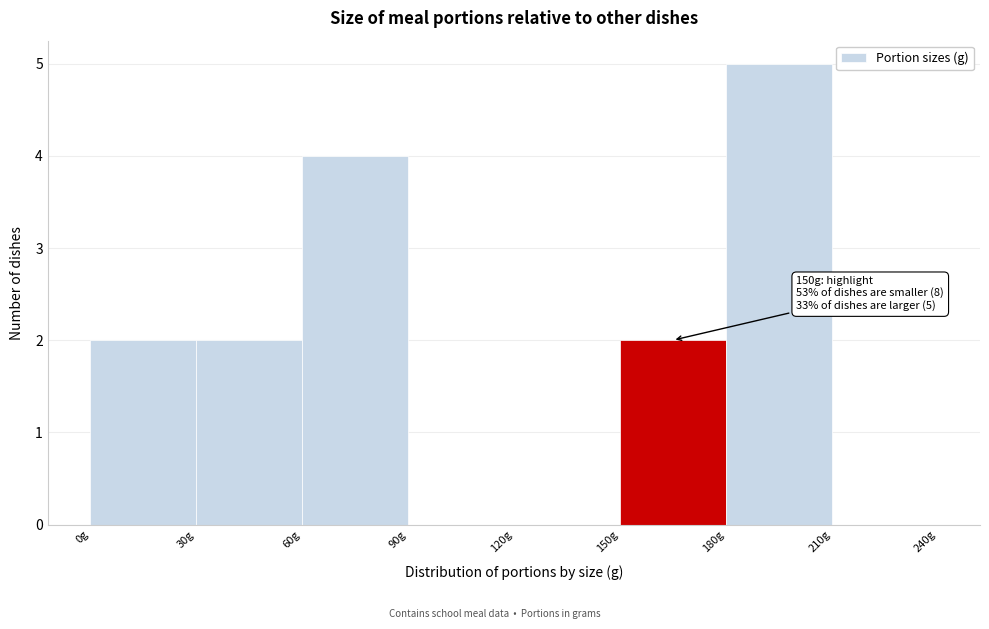

Over which range of the x-axis is the bar tallest?

180 to 210